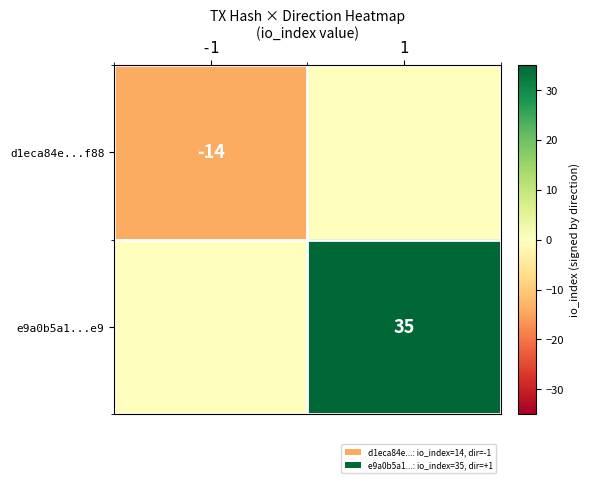

Is it true that d1eca84e...f88 equals -21 at -1?

False